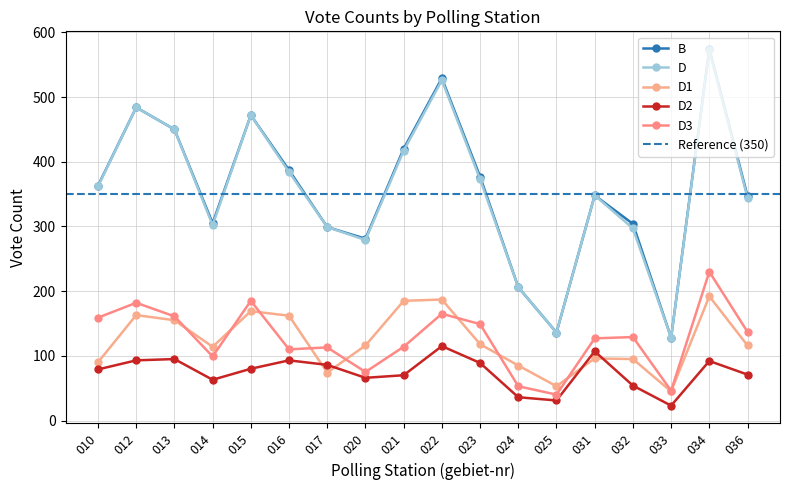

Which series has the widest spread of values?

B